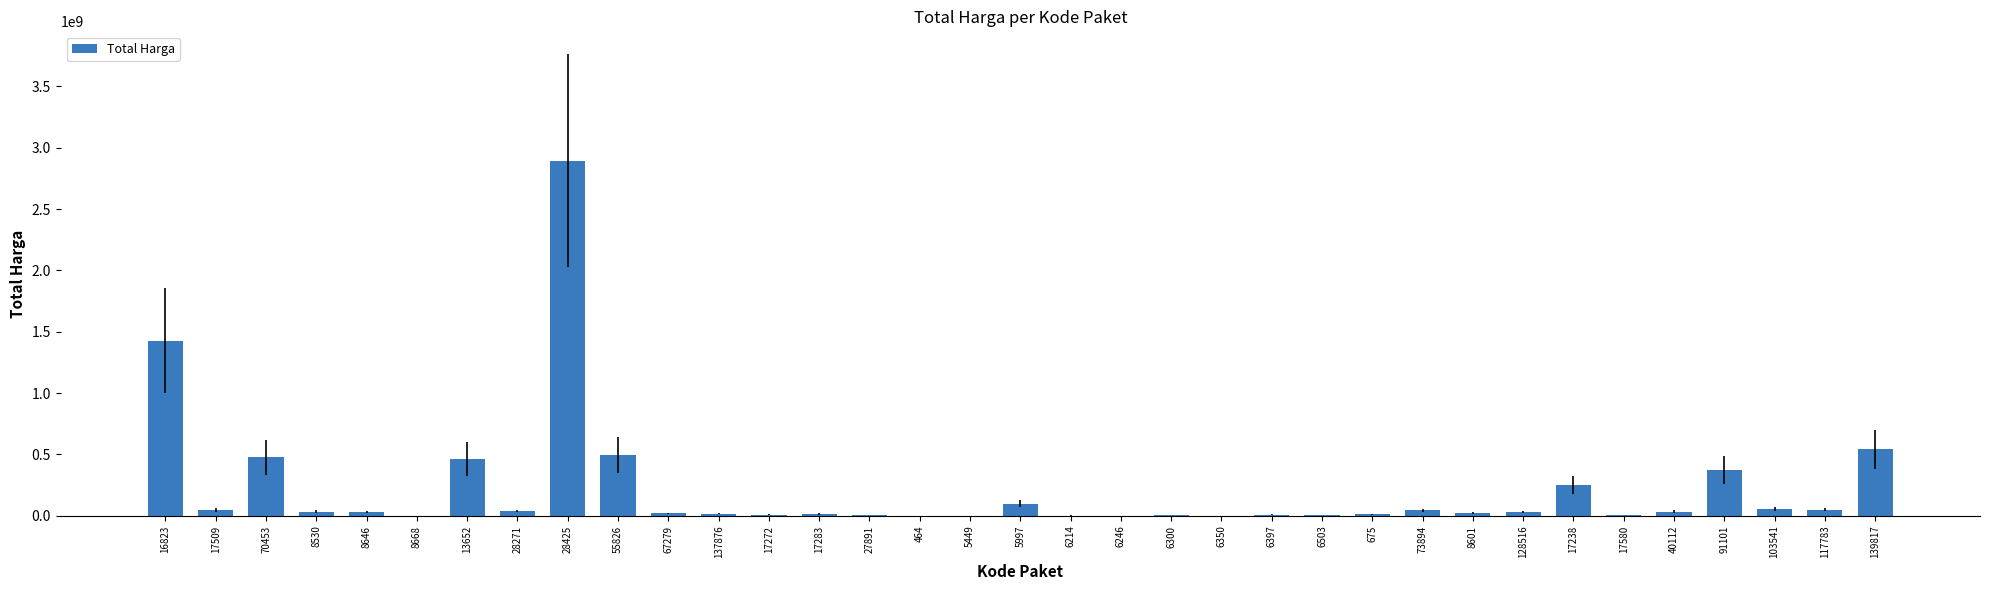

Approximately how many times larger is the value at 8646 compared to 6397?

3.7